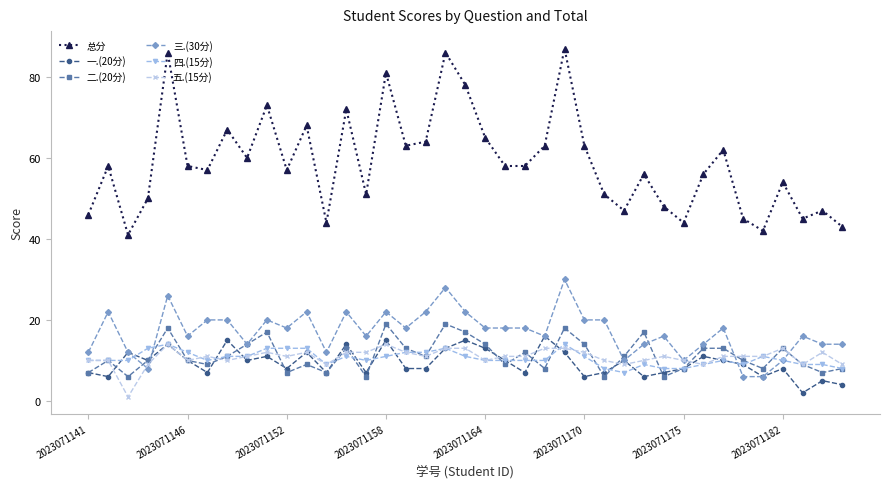

What are all the series names shown in the legend?

总分, 一.(20分), 二.(20分), 三.(30分), 四.(15分), 五.(15分)